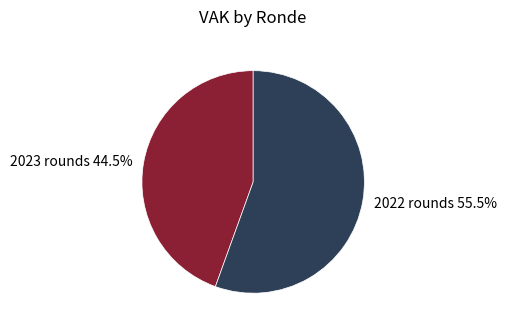

To the nearest percent, what is the difference between the largest and smallest slice percentages?

11%